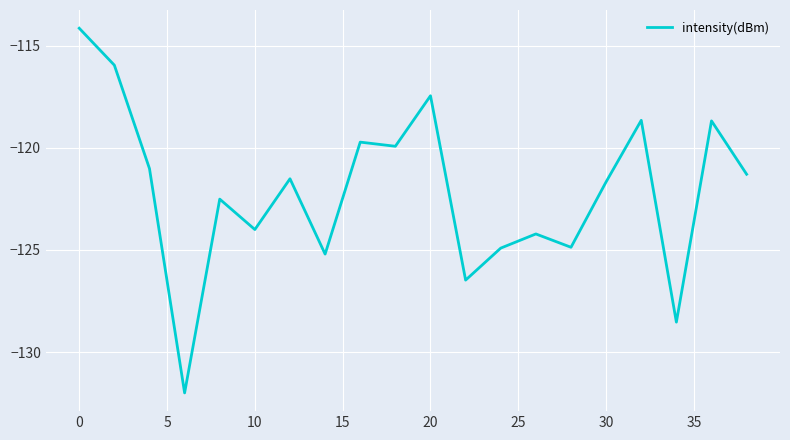

What is the difference between the maximum and minimum values?

17.8